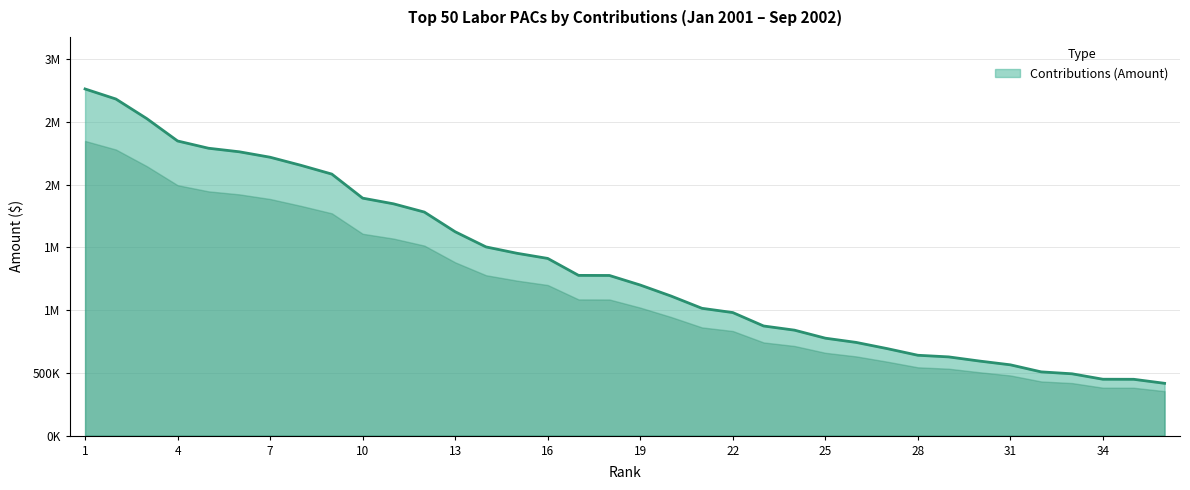

Is this an area chart (filled region under the line)?

Yes